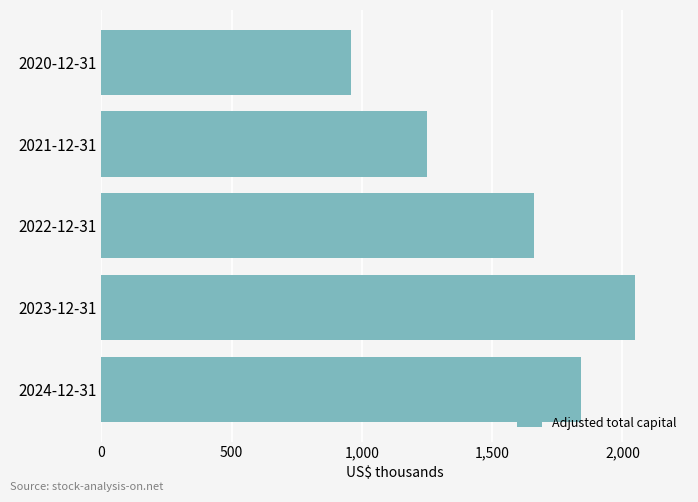

At which category does the chart reach its peak across all series?

2023-12-31